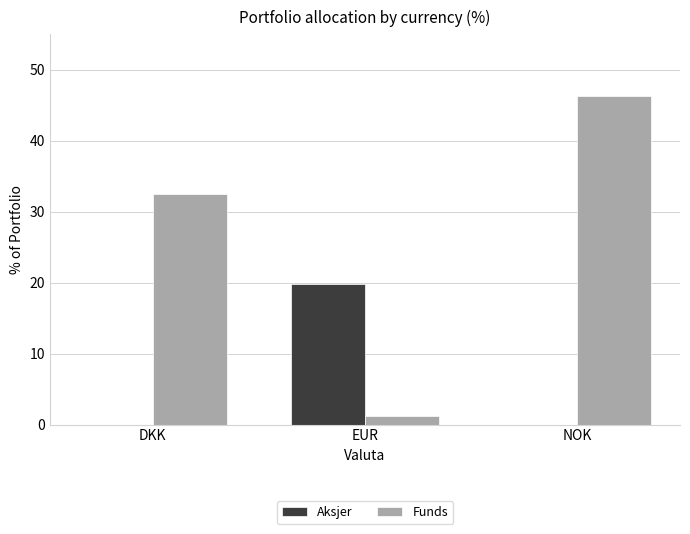

What is the sum of the Funds values at EUR and DKK?

33.6